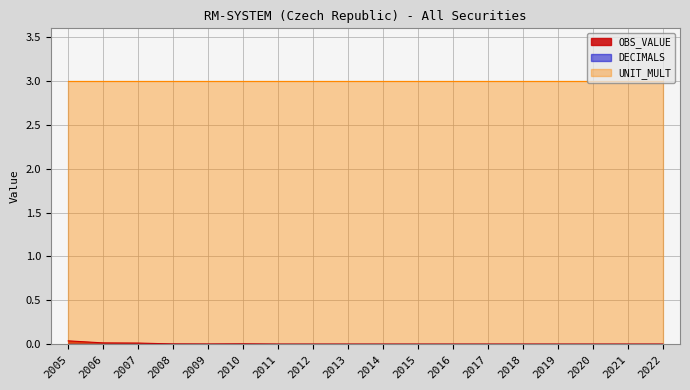

Is it true that OBS_VALUE equals -0.0 at 2019?

False